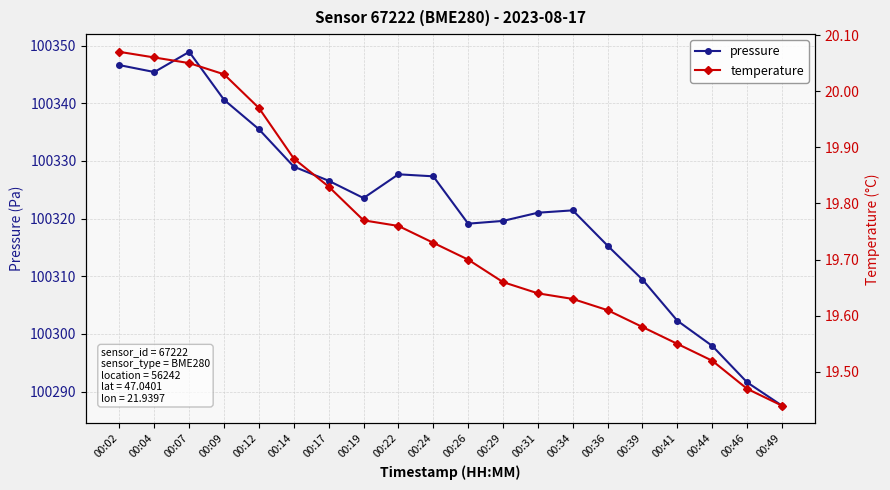

At how many categories does at least one series exceed 7080?

20